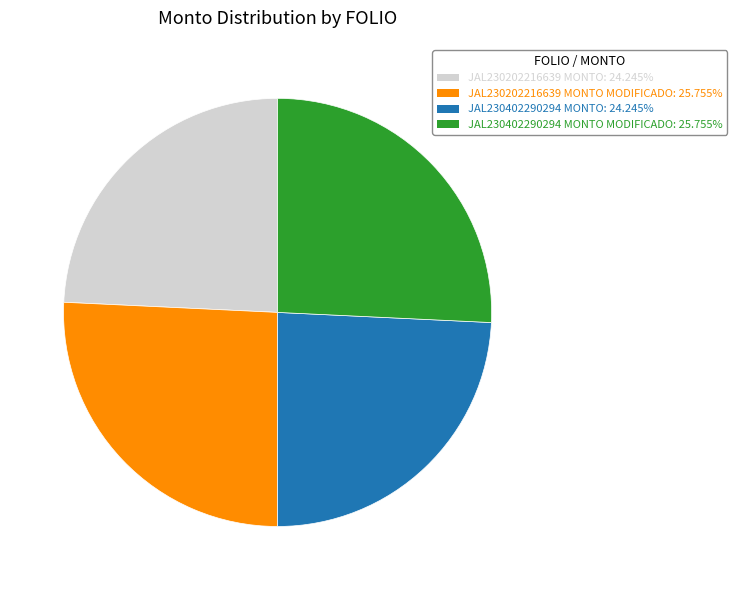

Is there a majority slice in this chart?

No